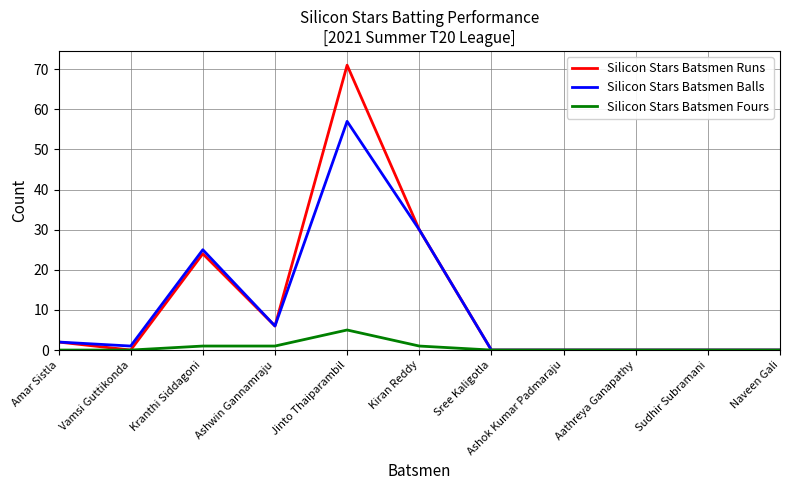

Reading left to right, what are all the values shown in this chart?

Silicon Stars Batsmen Runs: 2	0	24	6	71	30	0	0	0	0	0
Silicon Stars Batsmen Balls: 2	1	25	6	57	30	0	0	0	0	0
Silicon Stars Batsmen Fours: 0	0	1	1	5	1	0	0	0	0	0